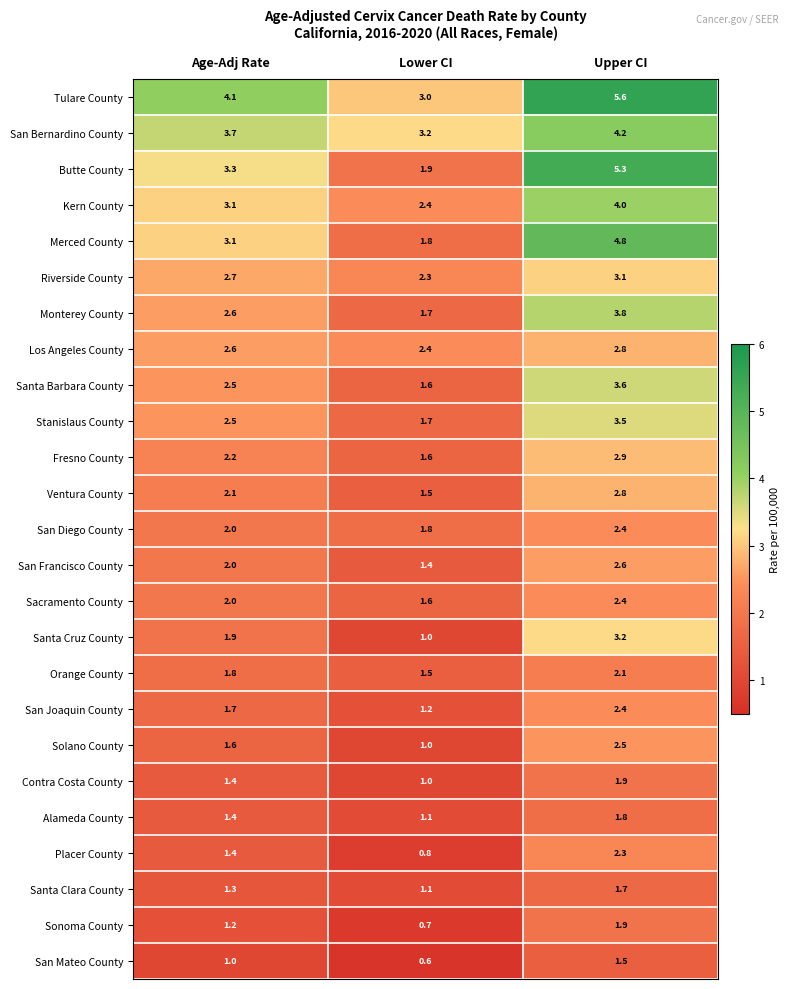

The Solano County series shows 1.7 at Upper CI. True or false?

False